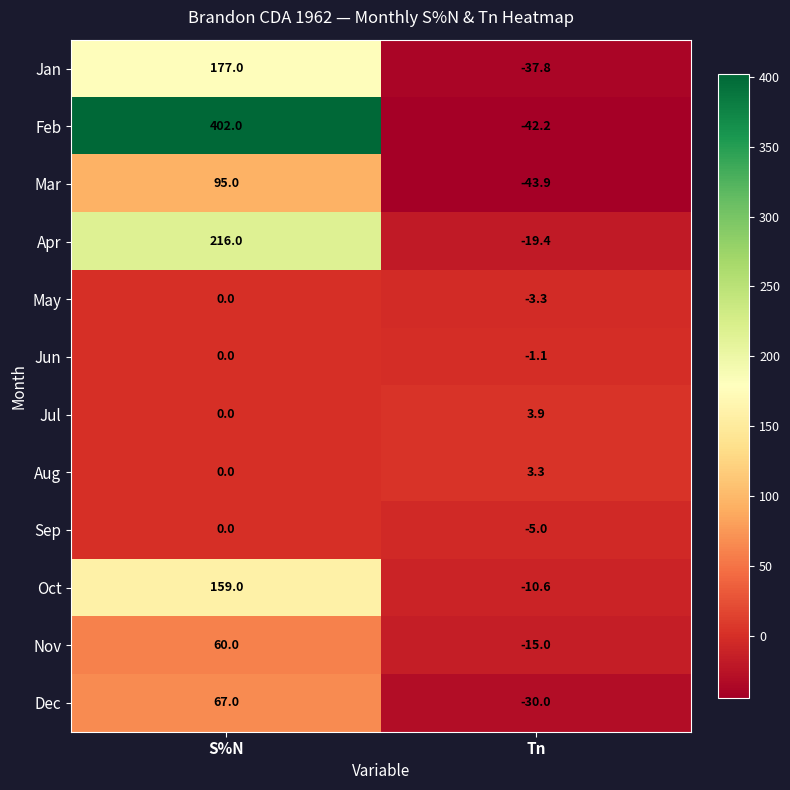

Reading left to right, transcribe all the data shown in this chart.

Jan: 177.0	-37.8
Feb: 402.0	-42.2
Mar: 95.0	-43.9
Apr: 216.0	-19.4
May: 0.0	-3.3
Jun: 0.0	-1.1
Jul: 0.0	3.9
Aug: 0.0	3.3
Sep: 0.0	-5.0
Oct: 159.0	-10.6
Nov: 60.0	-15.0
Dec: 67.0	-30.0